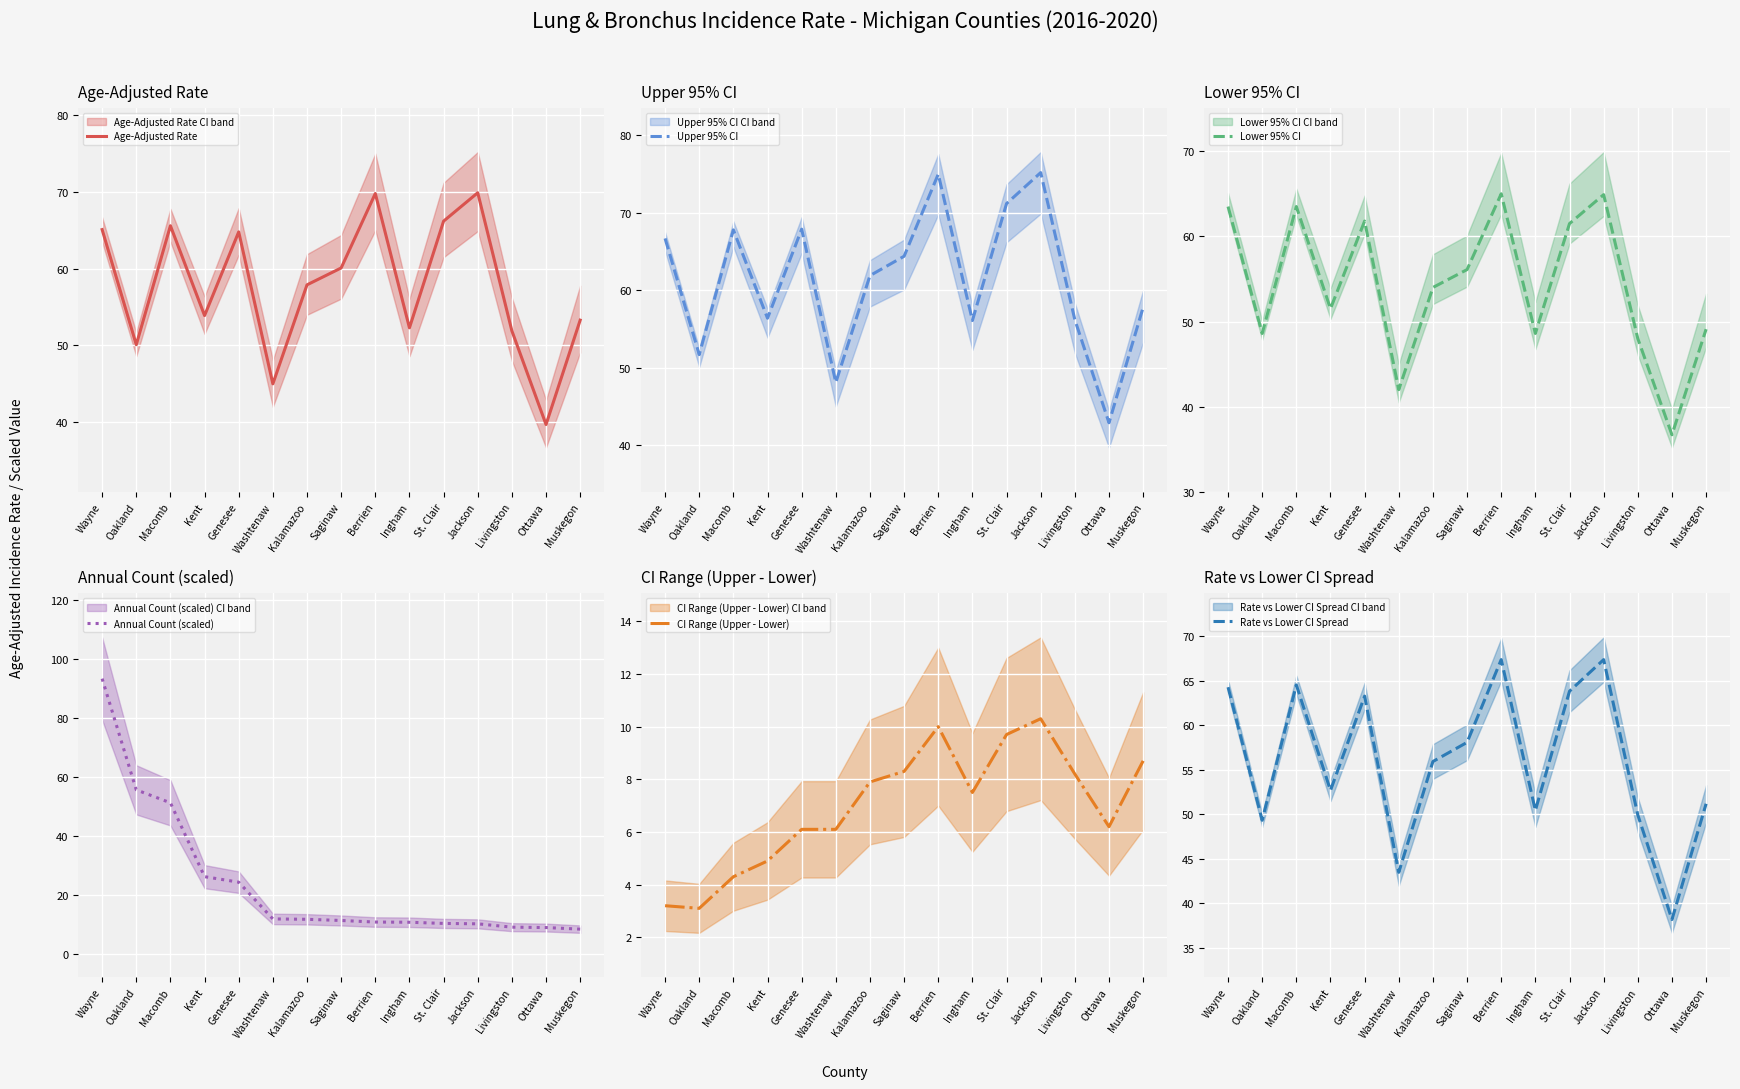

What are all the series names shown in the legend?

Age-Adjusted Rate, Upper 95% CI, Lower 95% CI, Annual Count (scaled), CI Range (Upper - Lower), Rate vs Lower CI Spread